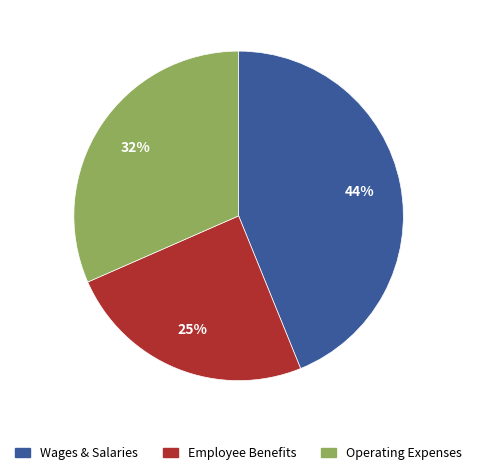

Count the number of slices in the pie.

3